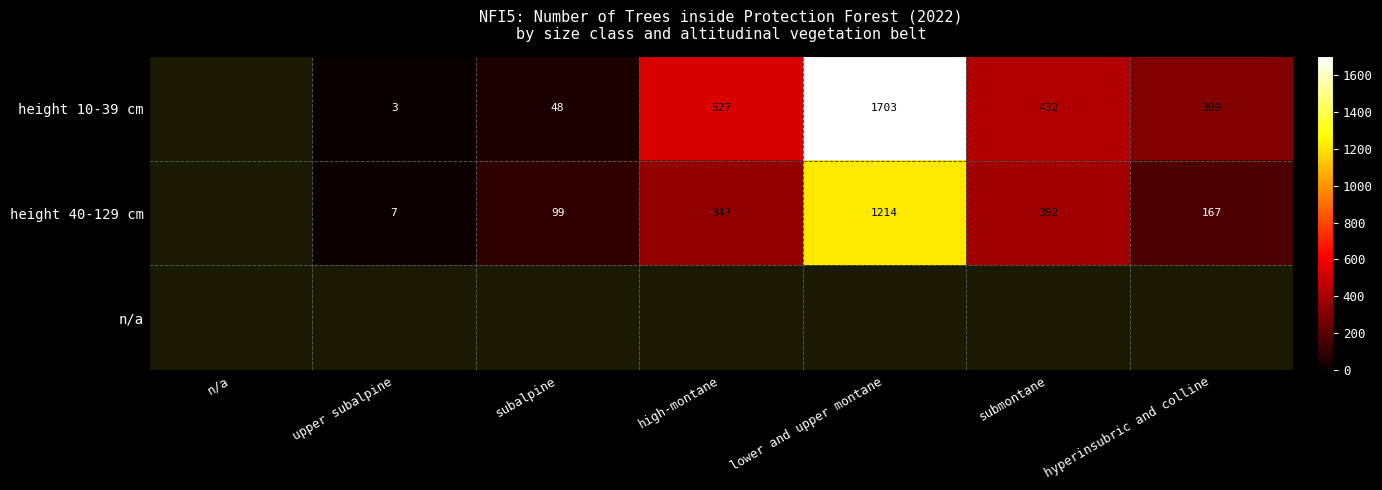

What is the difference between the height 10-39 cm values at upper subalpine and submontane?

429